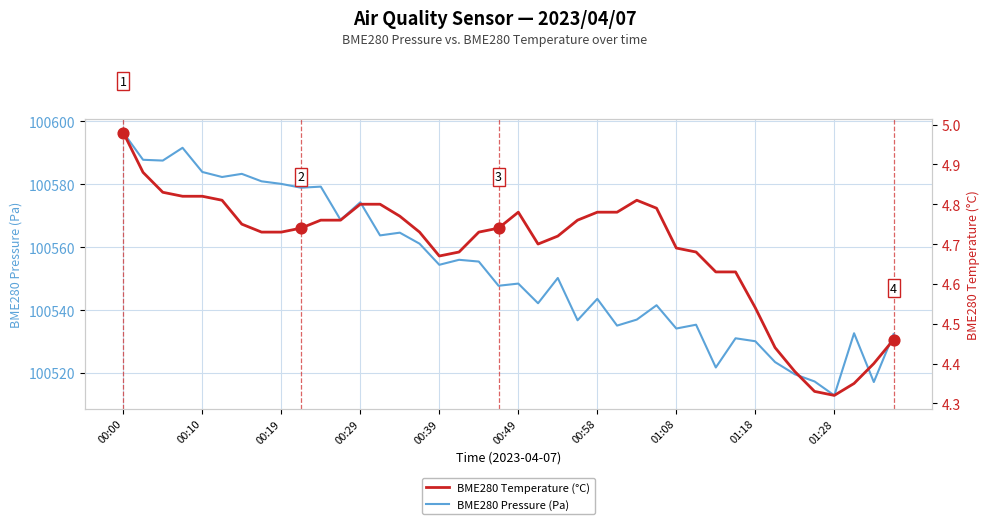

Which series reaches the minimum Y coordinate?

BME280 Temperature (°C)